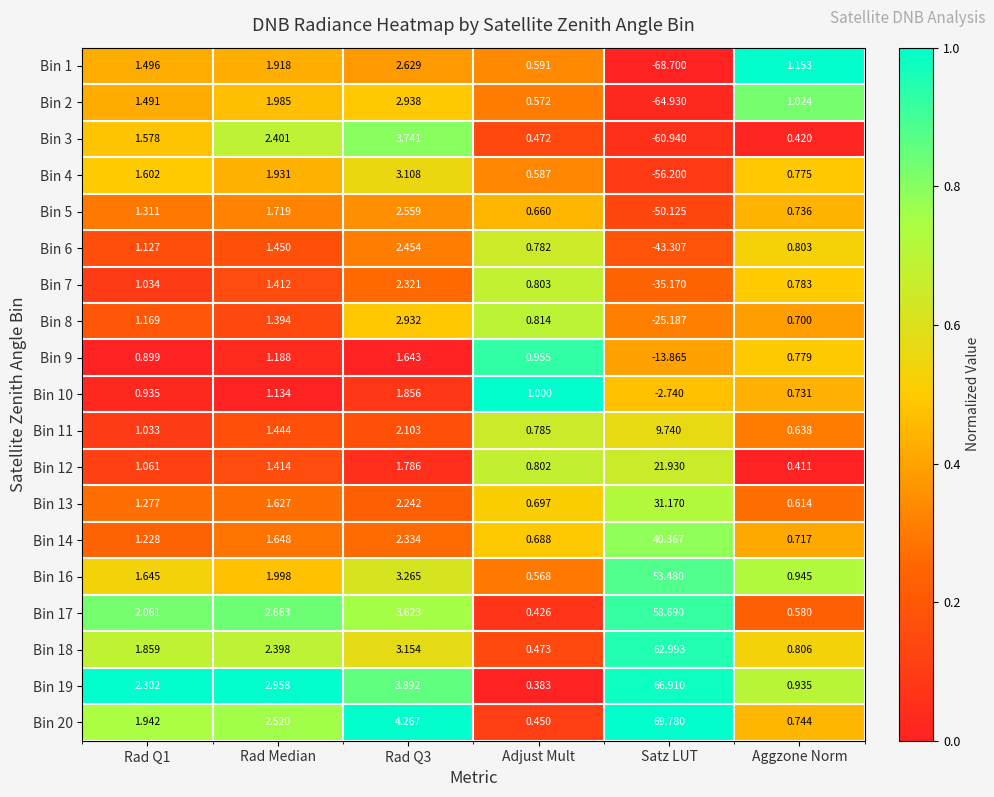

Is the value of Bin 14 at Rad Median greater than the value of Bin 6 at Aggzone Norm?

Yes